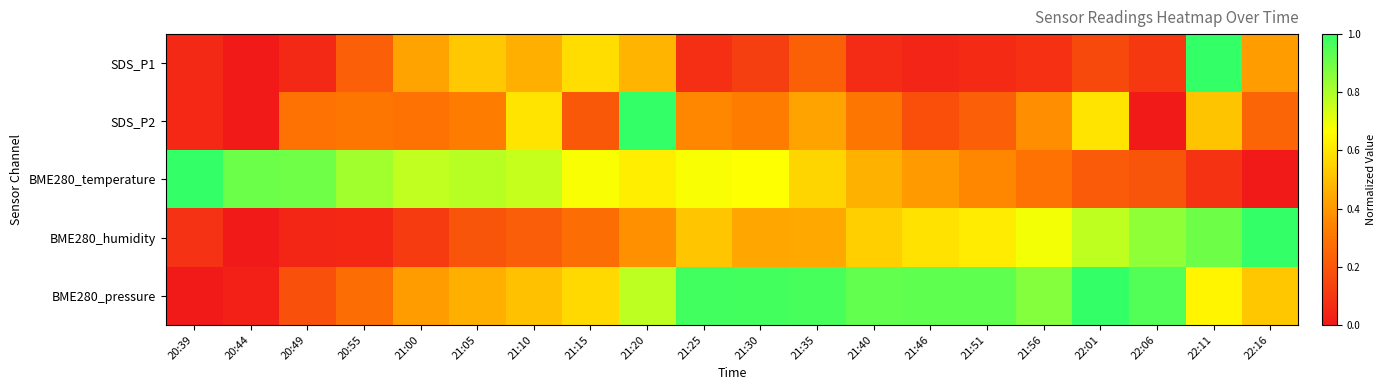

What is the total value across all series at 21:20?

3.2